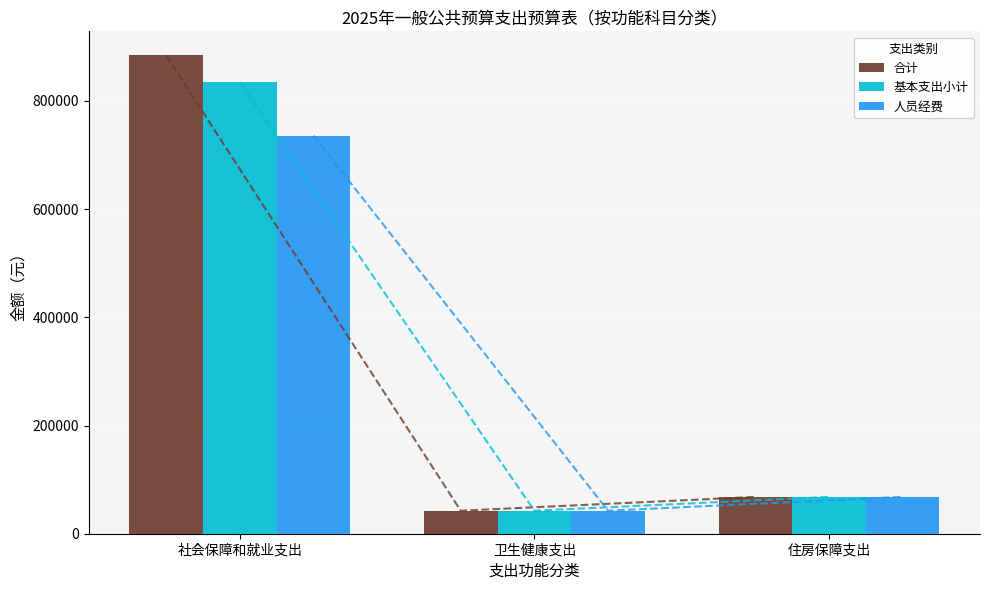

Reading right to left, extract all data points from this chart.

合计: 68065.9	42546.8	884404.5
基本支出小计: 68065.9	42546.8	834404.5
人员经费: 68065.9	42546.8	735806.6